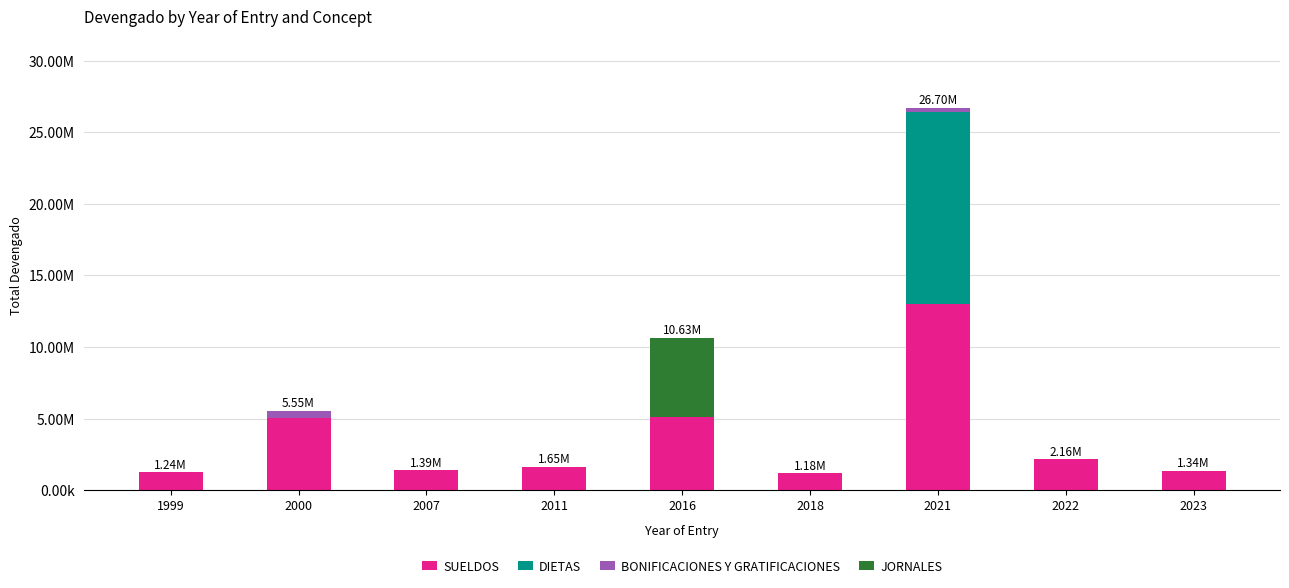

Does the chart contain stacked bars?

Yes